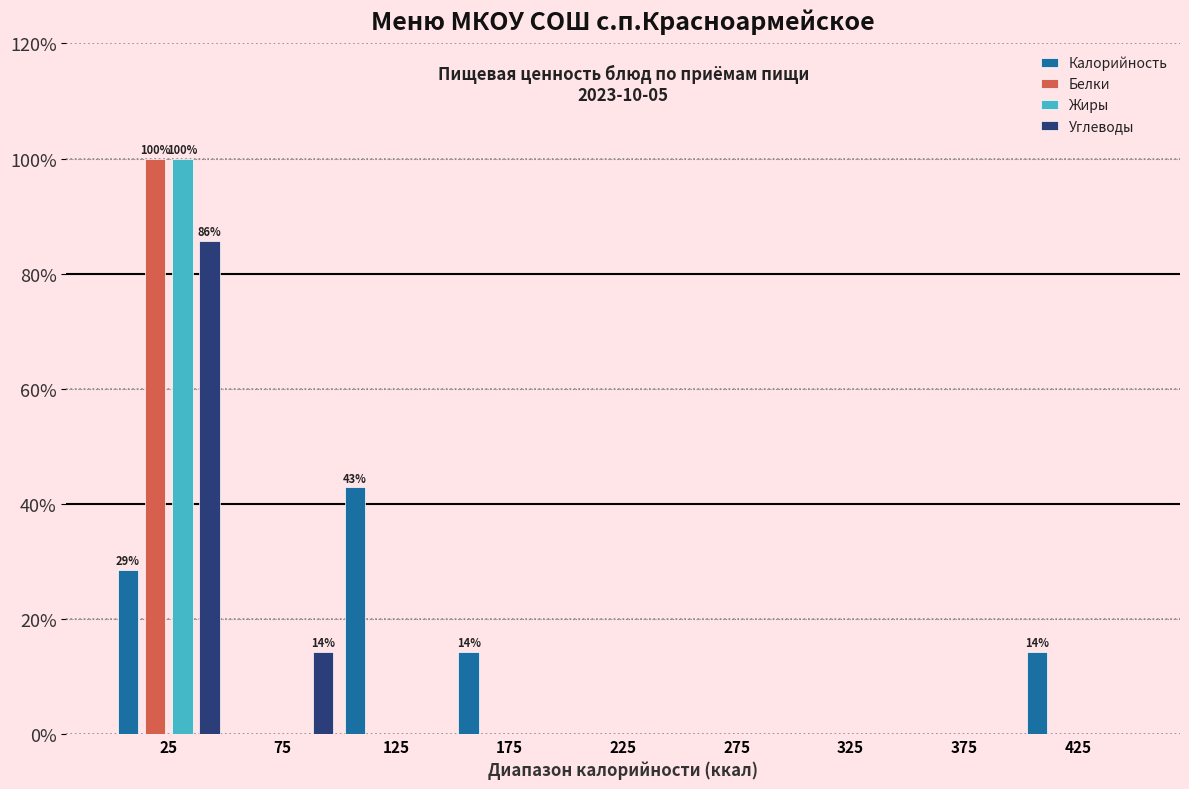

In the Белки series, which range on the x-axis has the tallest bar?

0 to 50